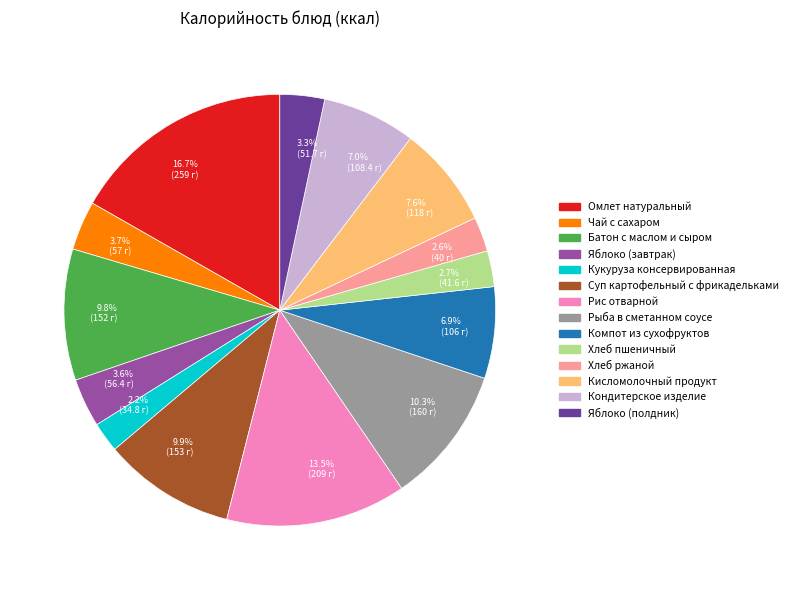

Which slice is the largest?

16.7% (259 г)